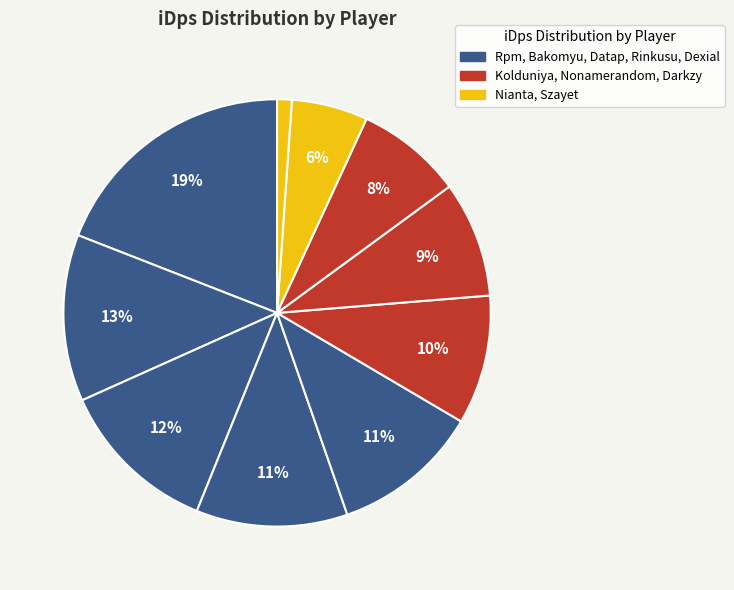

How many slices are in this pie chart?

10